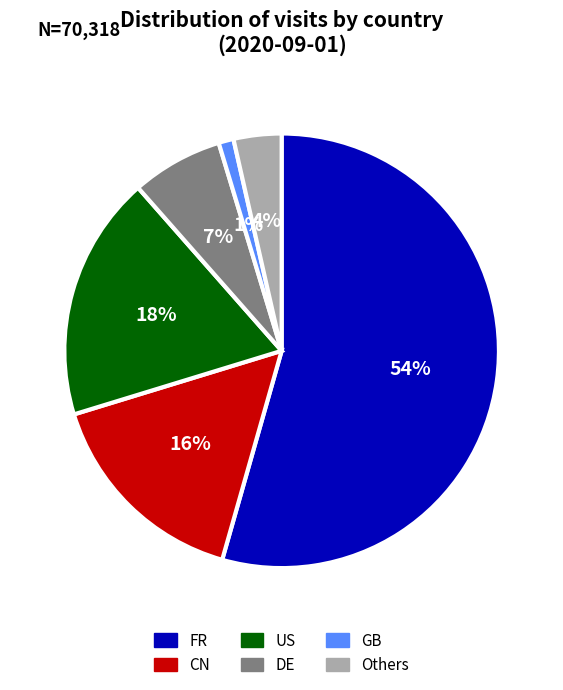

To the nearest percent, what is the difference between the largest and smallest slice percentages?

53%